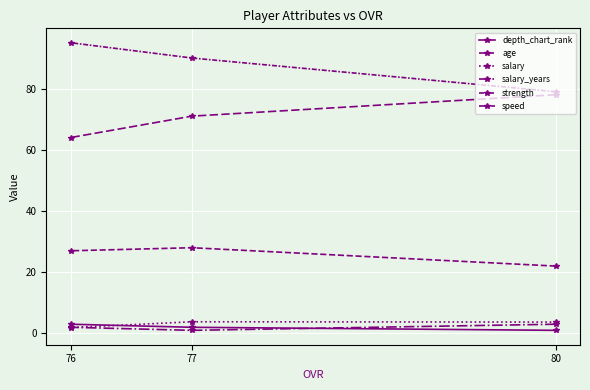

What is the greatest value displayed?

95.0